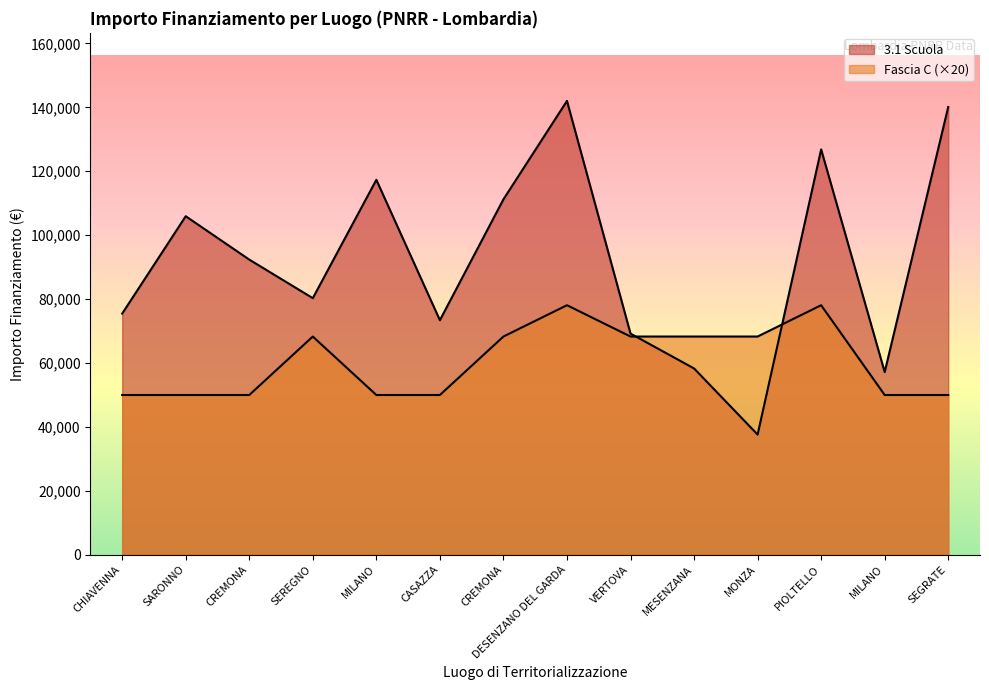

How many series are shown in this chart?

2